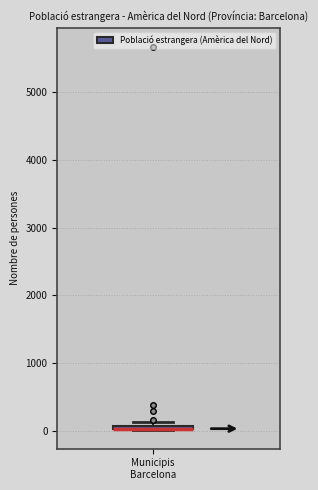

Where is the upper edge of the box for Municipis Barcelona on the y-axis? The values are not printed on the chart, so give them approximately, as read against the axis.

100